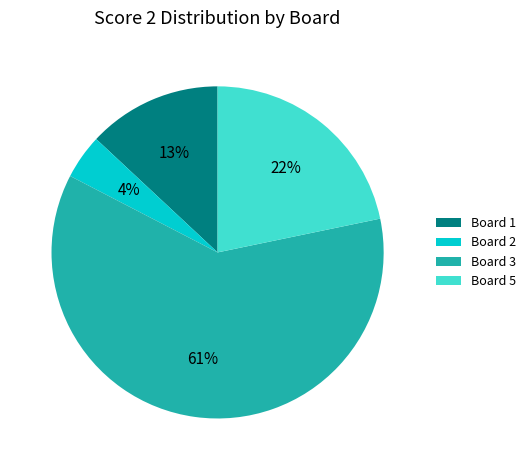

To the nearest percent, what is the combined percentage of Board 5 and Board 3?

83%